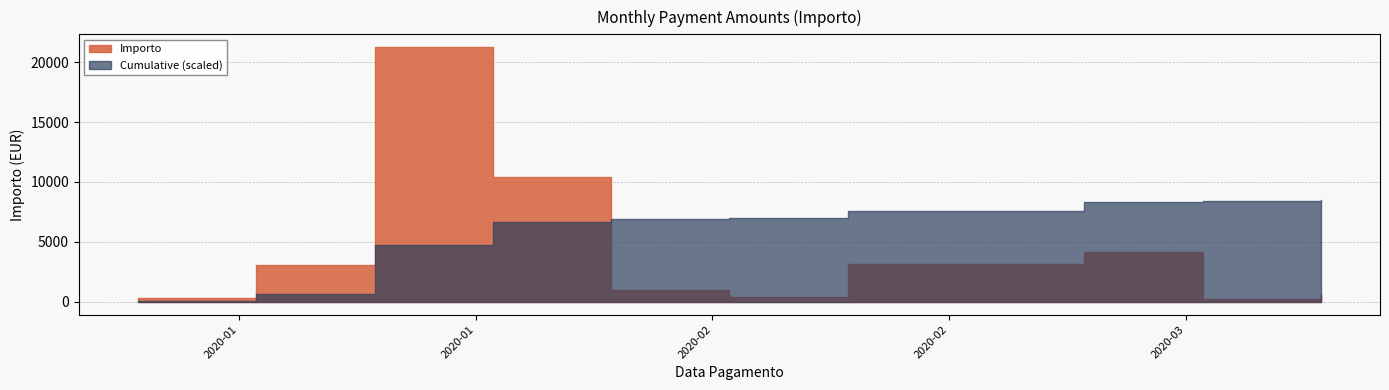

At which category does the chart reach its peak across all series?

2020-01-17